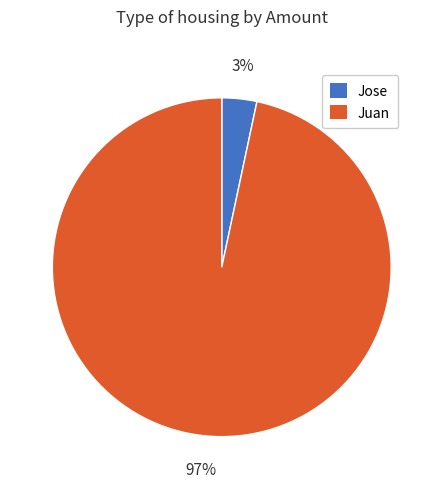

Rank the categories by value from highest to lowest.

Juan, Jose